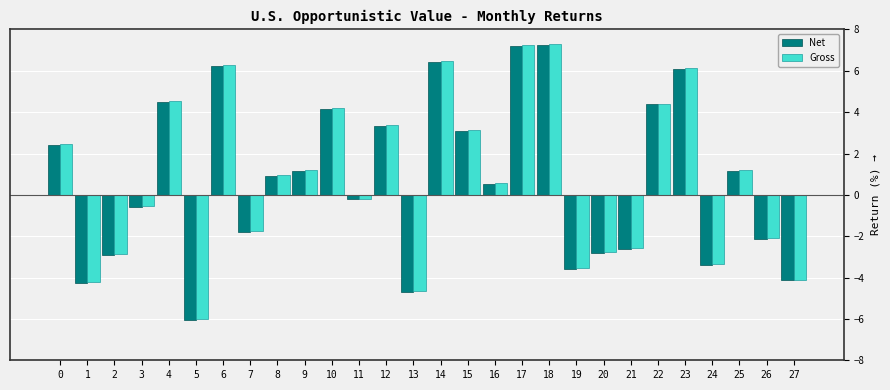

What is the difference between the maximum and minimum values in the Gross series?

13.3